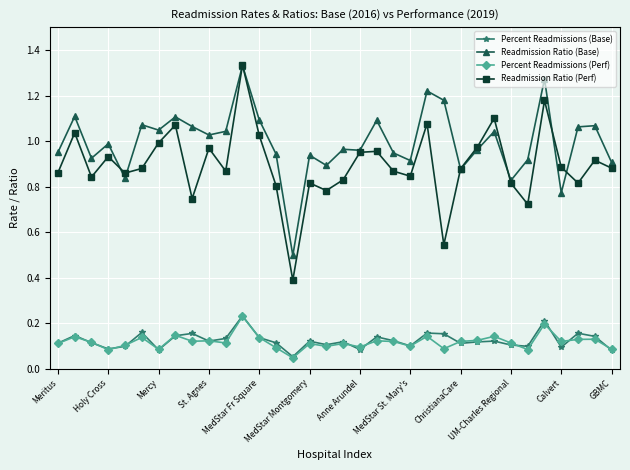

True or false: Percent Readmissions (Base) has more than 2 points higher than both neighbors.

True